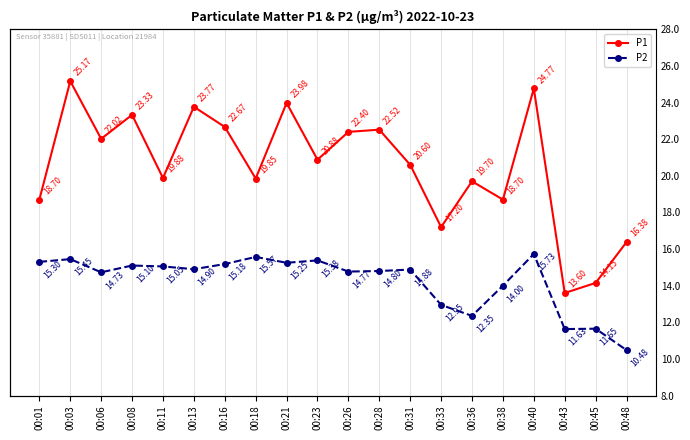

Which series has the largest total across all categories?

P1